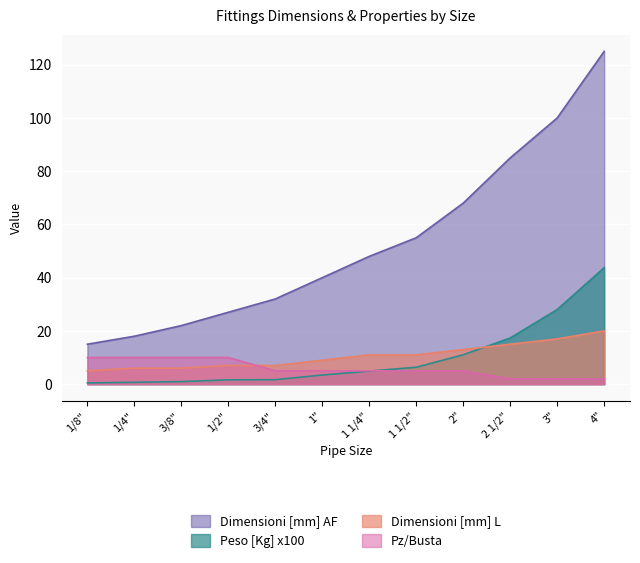

Reading right to left, what are all the values shown in this chart?

Dimensioni [mm] AF: 4"=125.0	3"=100.0	2 1/2"=85.0	2"=68.0	1 1/2"=55.0	1 1/4"=48.0	1"=40.0	3/4"=32.0	1/2"=27.0	3/8"=22.0	1/4"=18.0	1/8"=15.0
Dimensioni [mm] L: 4"=20.0	3"=17.0	2 1/2"=15.0	2"=13.0	1 1/2"=11.0	1 1/4"=11.0	1"=9.0	3/4"=7.0	1/2"=7.0	3/8"=6.0	1/4"=6.0	1/8"=5.0
Pz/Busta: 4"=2.0	3"=2.0	2 1/2"=2.0	2"=5.0	1 1/2"=5.0	1 1/4"=5.0	1"=5.0	3/4"=5.0	1/2"=10.0	3/8"=10.0	1/4"=10.0	1/8"=10.0
Peso [Kg] x100: 4"=43.8	3"=28.0	2 1/2"=17.3	2"=11.0	1 1/2"=6.3	1 1/4"=4.9	1"=3.4	3/4"=1.7	1/2"=1.6	3/8"=0.9	1/4"=0.7	1/8"=0.5